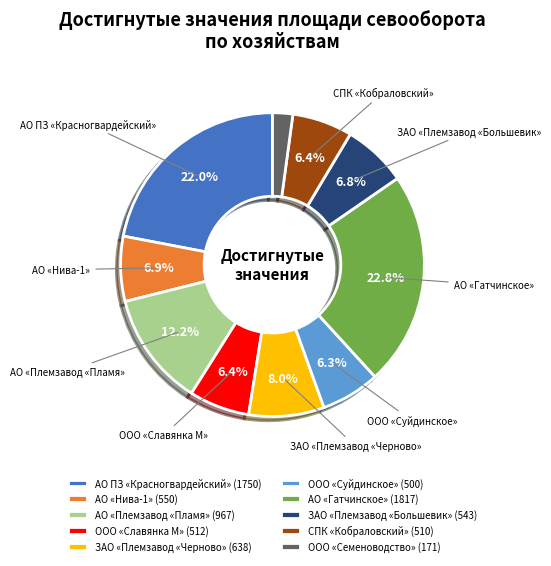

Does ООО «Суйдинское» represent more than half of the total?

No